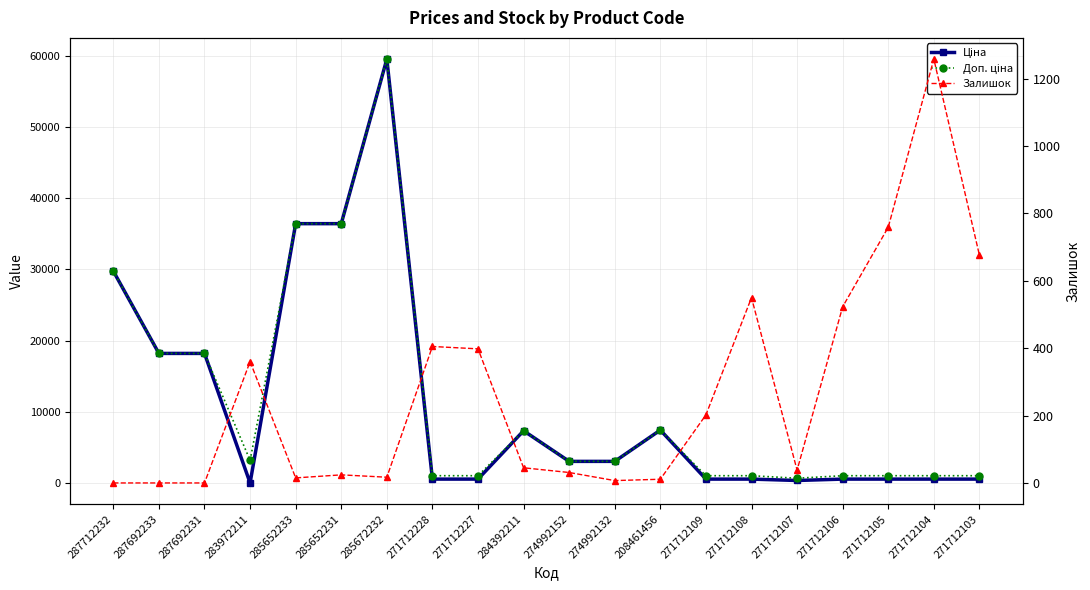

Is the value of Доп. ціна at 284392211 greater than the value of Залишок at 274992152?

Yes